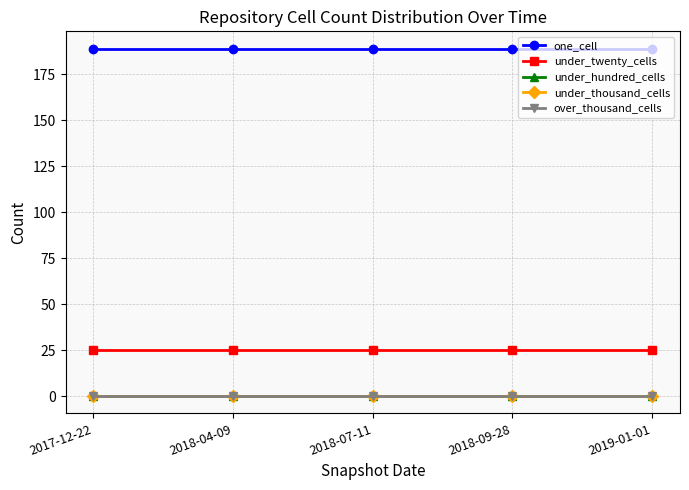

Which has a higher value, 2018-04-09 or 2018-07-11?

2018-04-09